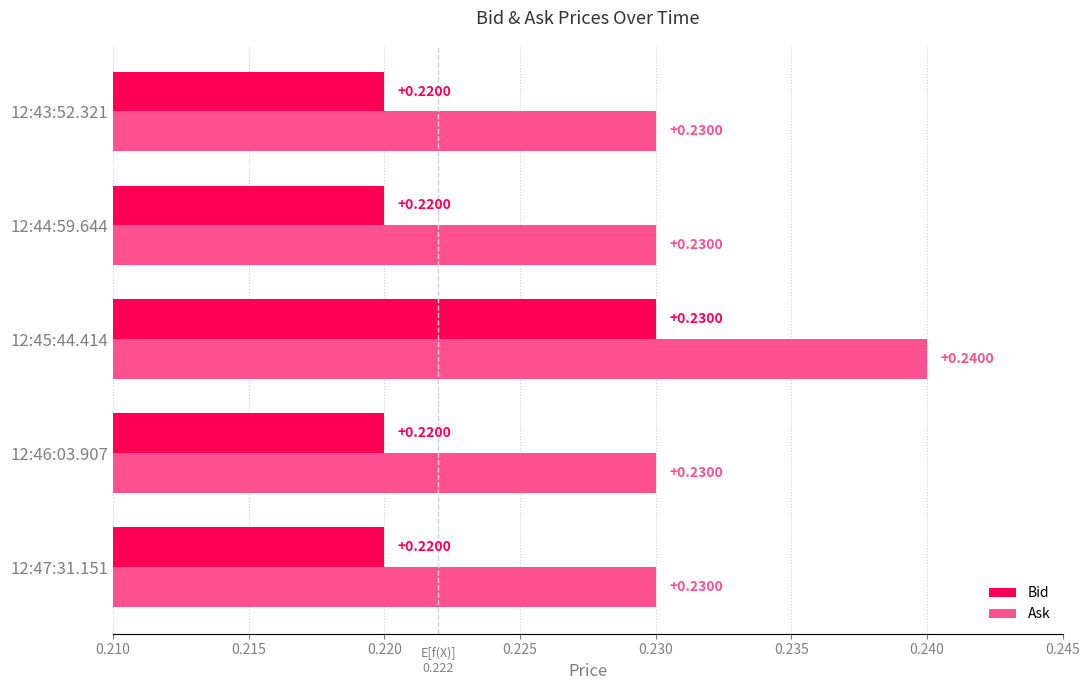

List the series in order of their overall mean, lowest first.

Bid, Ask